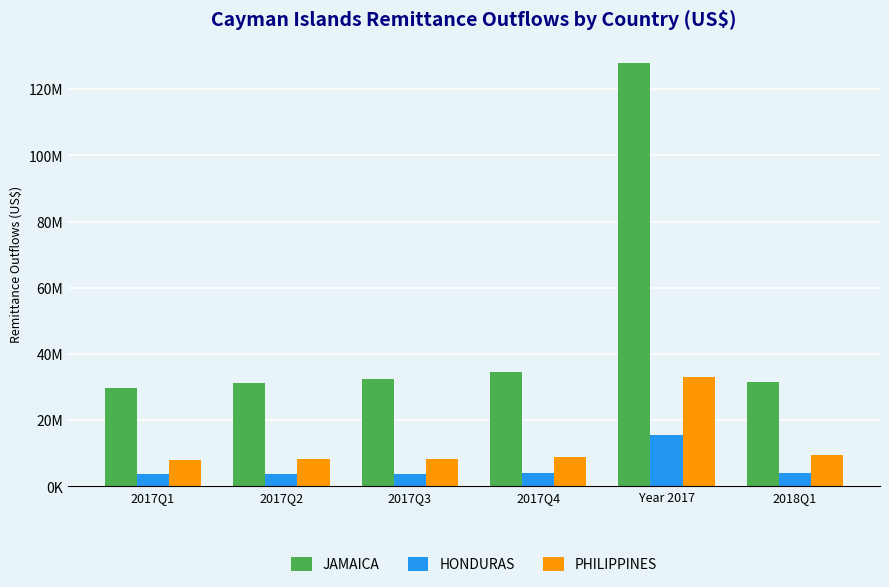

Does the chart contain stacked bars?

No